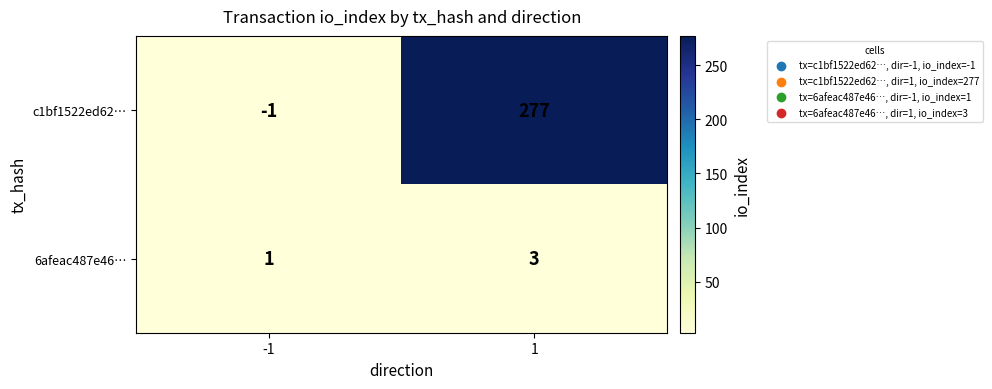

Which category has the lowest value across all series?

-1